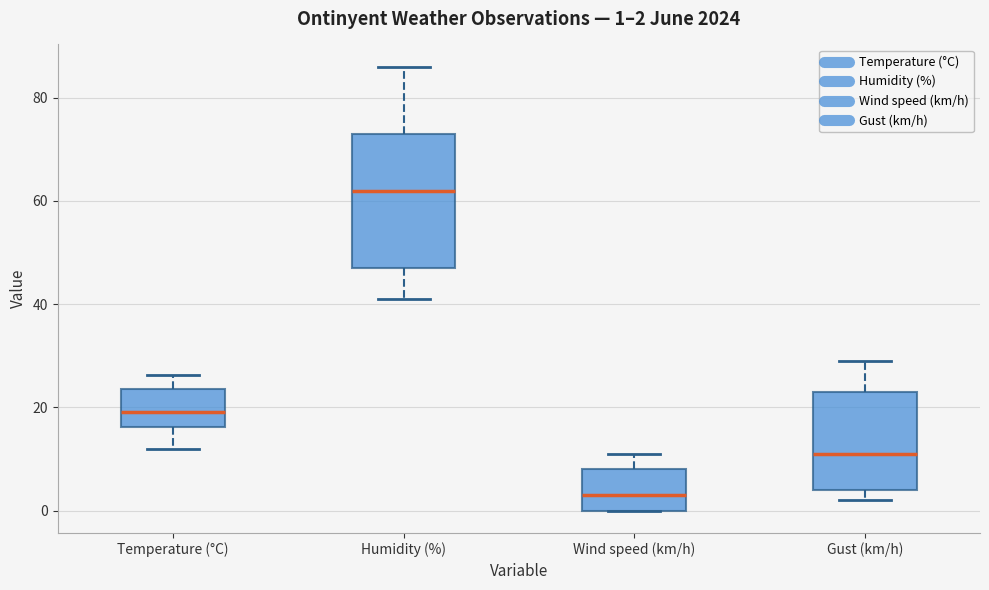

Which box has the highest median line?

Humidity (%)